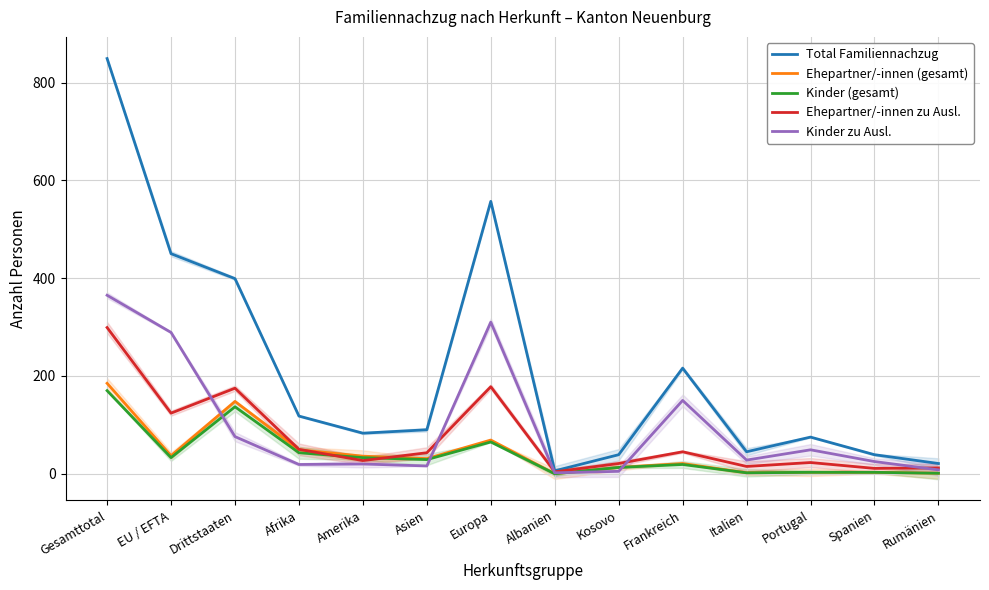

What is the label of the 2nd point from the right?

Spanien